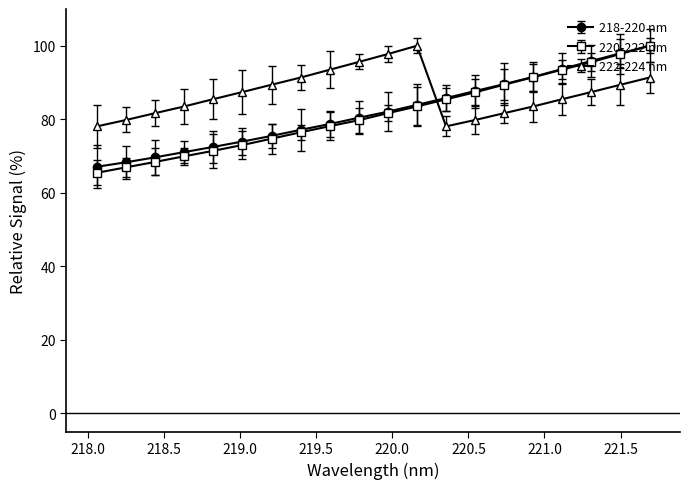

At which category is the sum across all series the highest?

221.6902